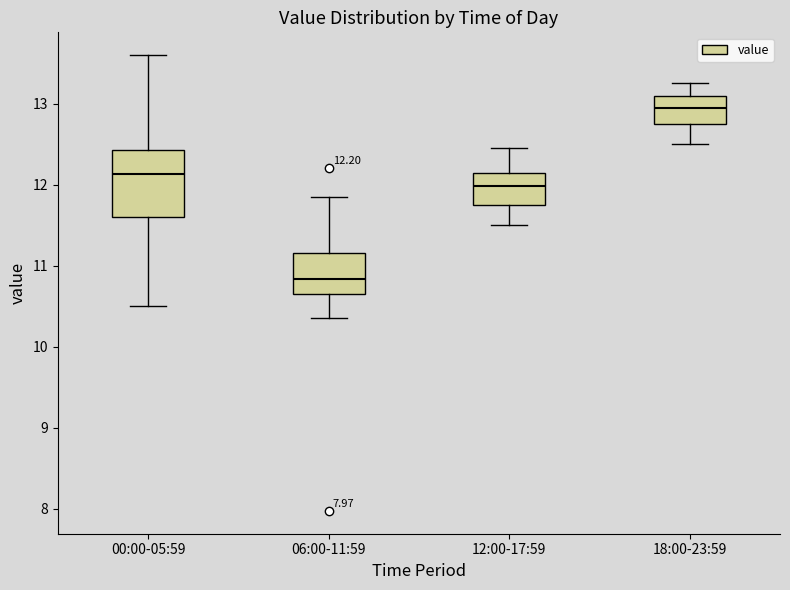

Which box's median line is the highest?

18:00-23:59